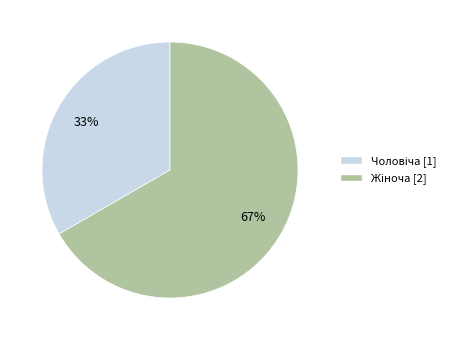

To the nearest percent, what is the average slice percentage?

50%